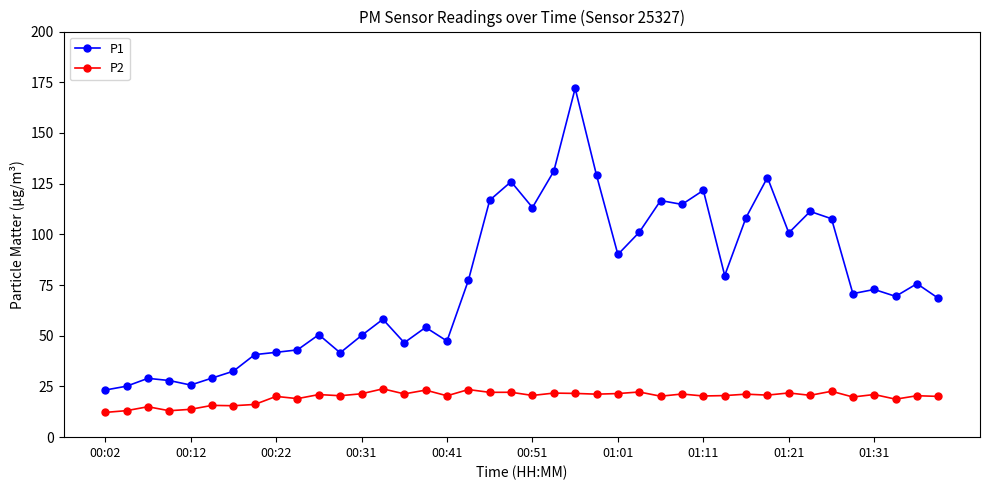

How many lines are shown in the chart?

2